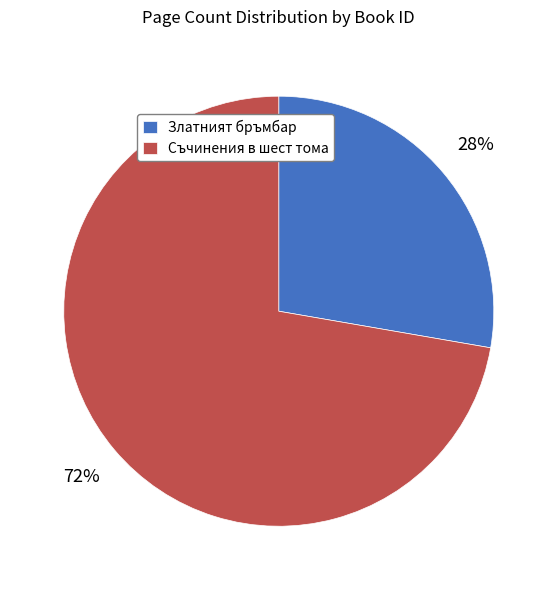

Rank the categories by value from highest to lowest.

Съчинения в шест тома, Златният бръмбар